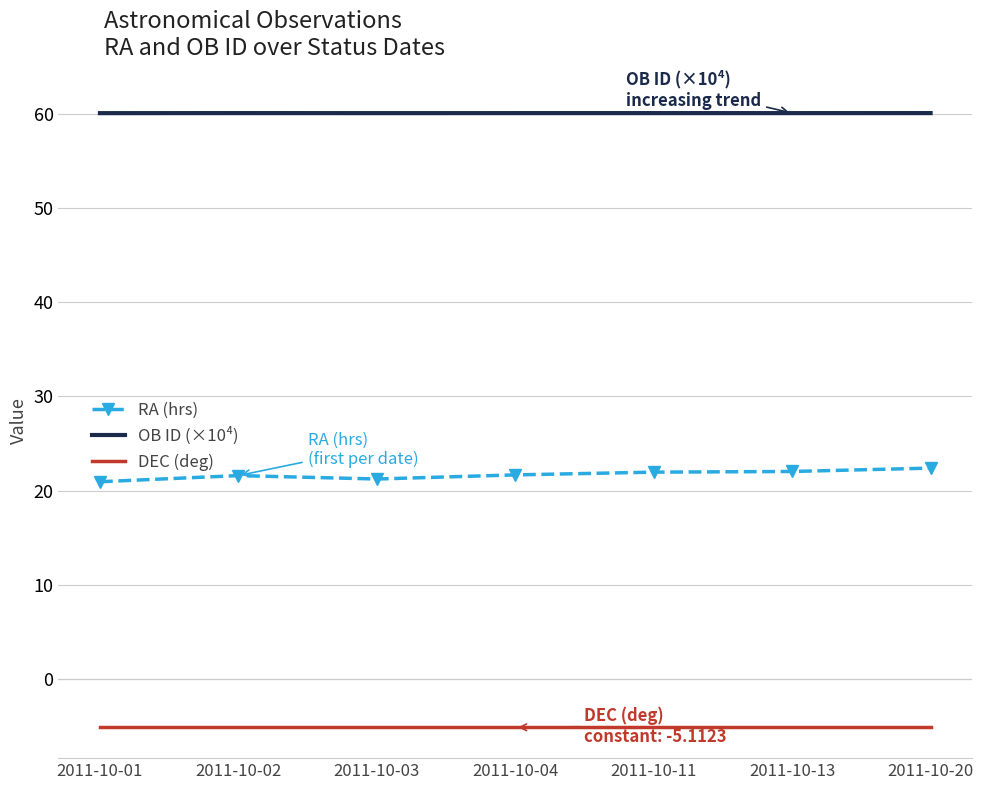

How many categories are shown in the chart?

7